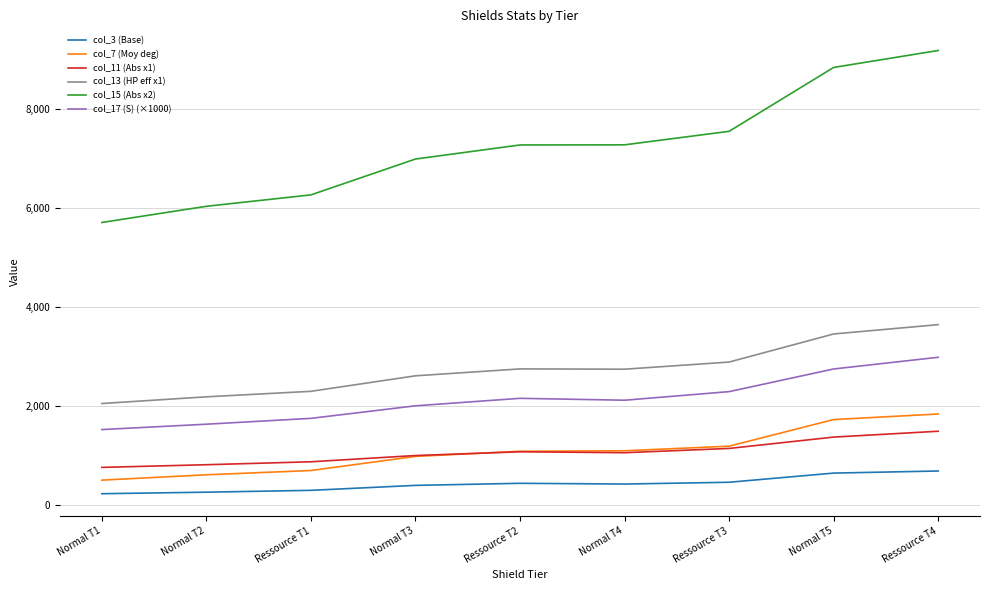

Where does the col_3 (Base) series first go above 427?

Ressource T2